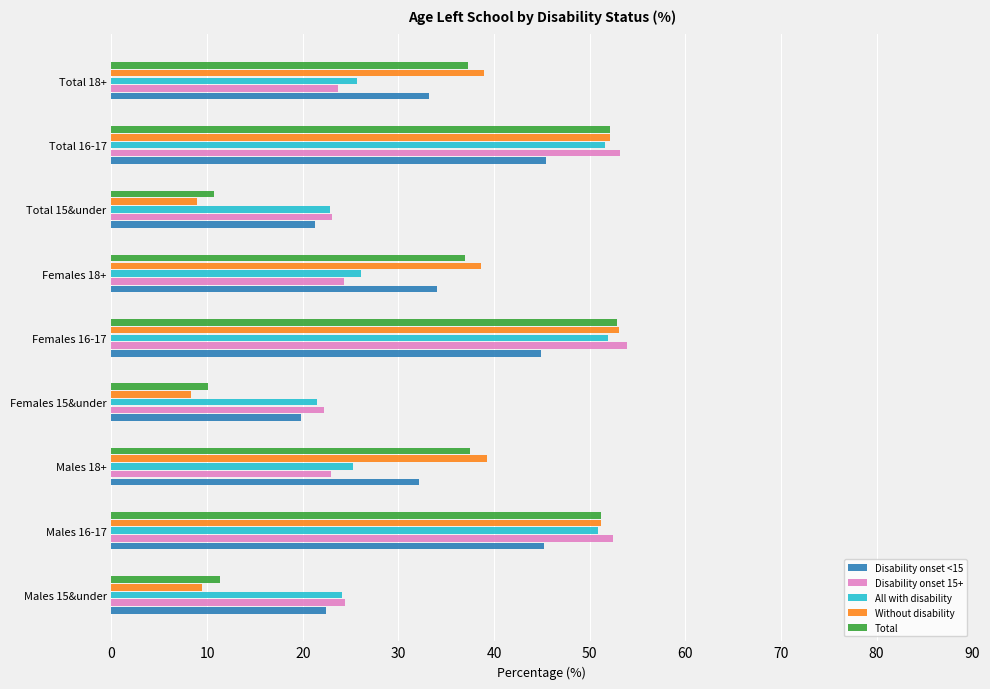

Is it true that Total equals 73.5 at Total 16-17?

False